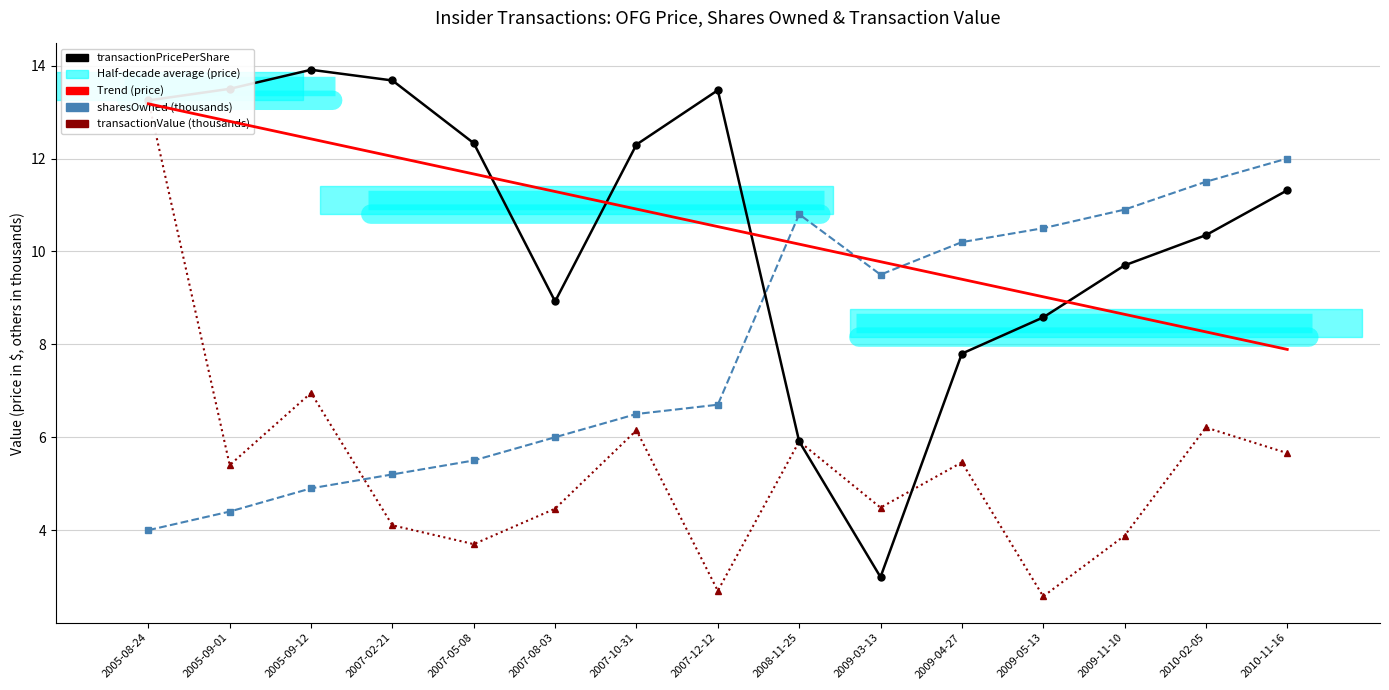

Which series changed the most between 2005-08-24 and 2010-02-05?

sharesOwned (thousands)